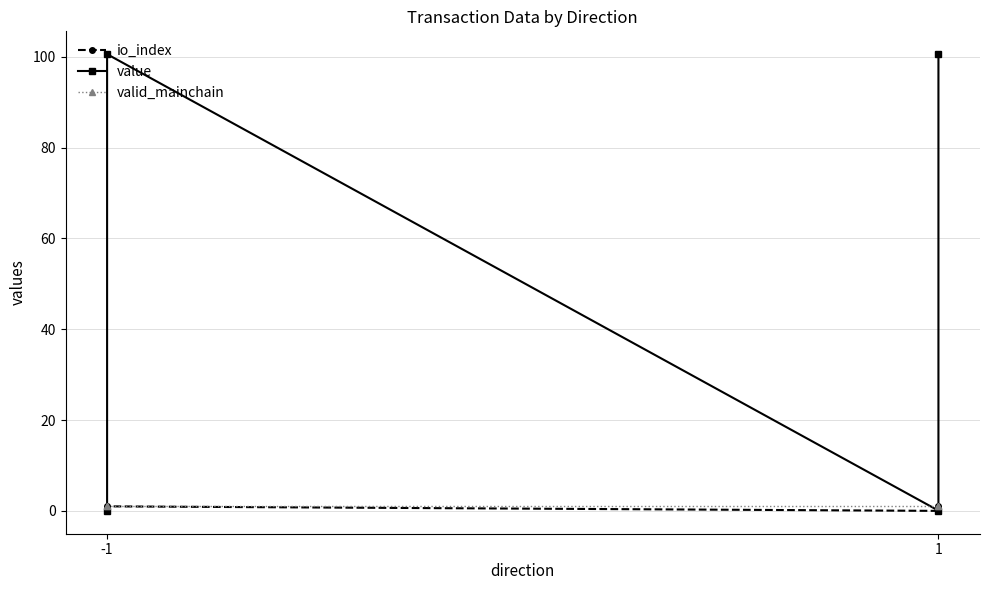

True or false: io_index has a value of 0.5 at -1.

False